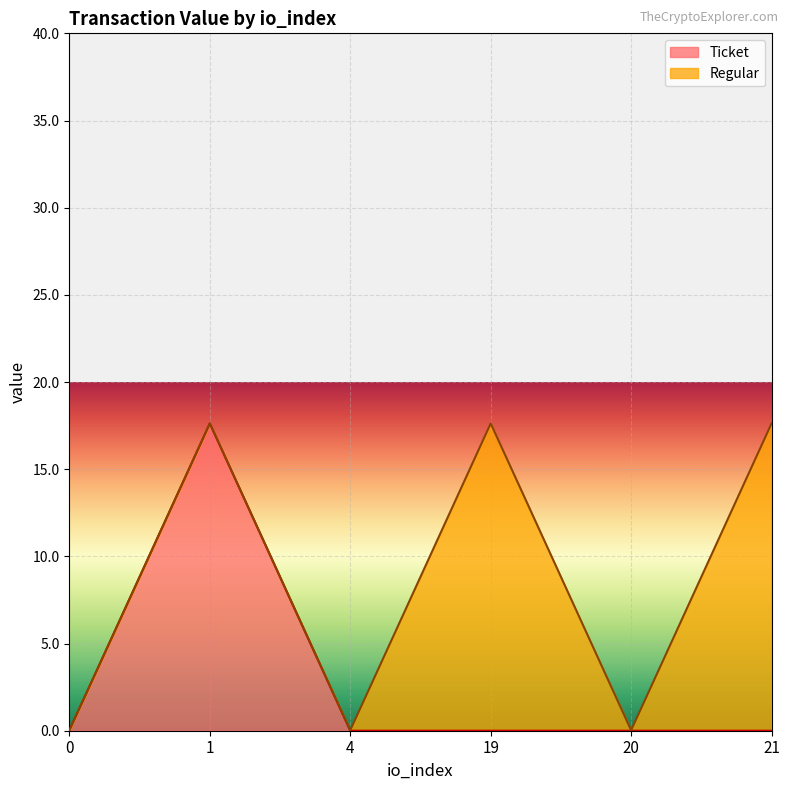

The Ticket series shows 0.0 at 4. True or false?

True